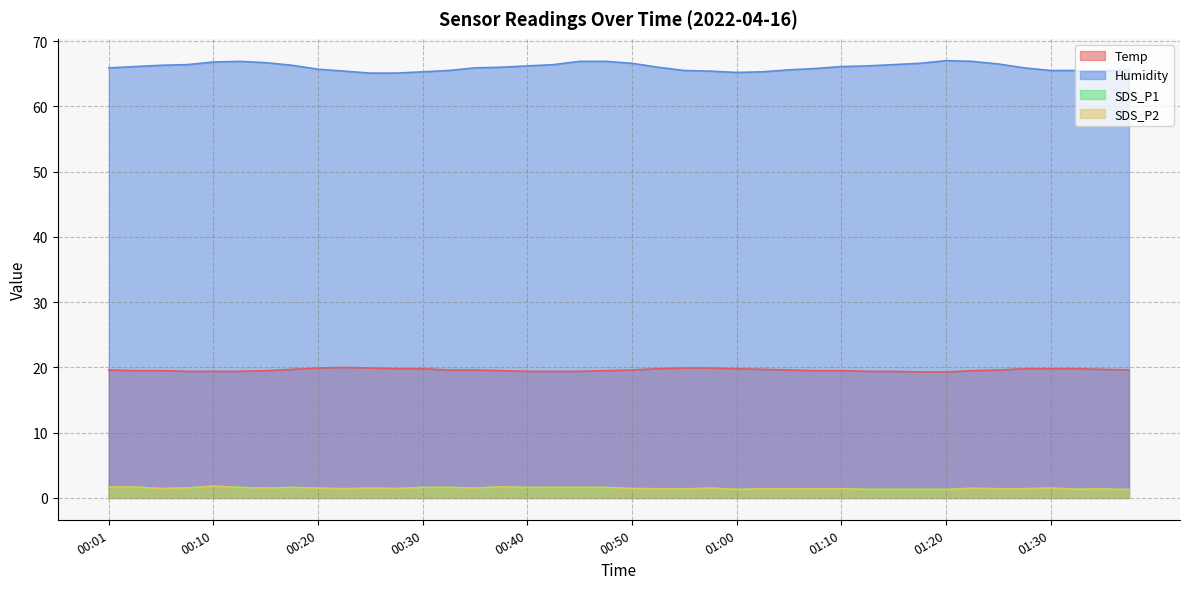

List the series in order of their peak value, lowest first.

SDS_P1, SDS_P2, Temp, Humidity